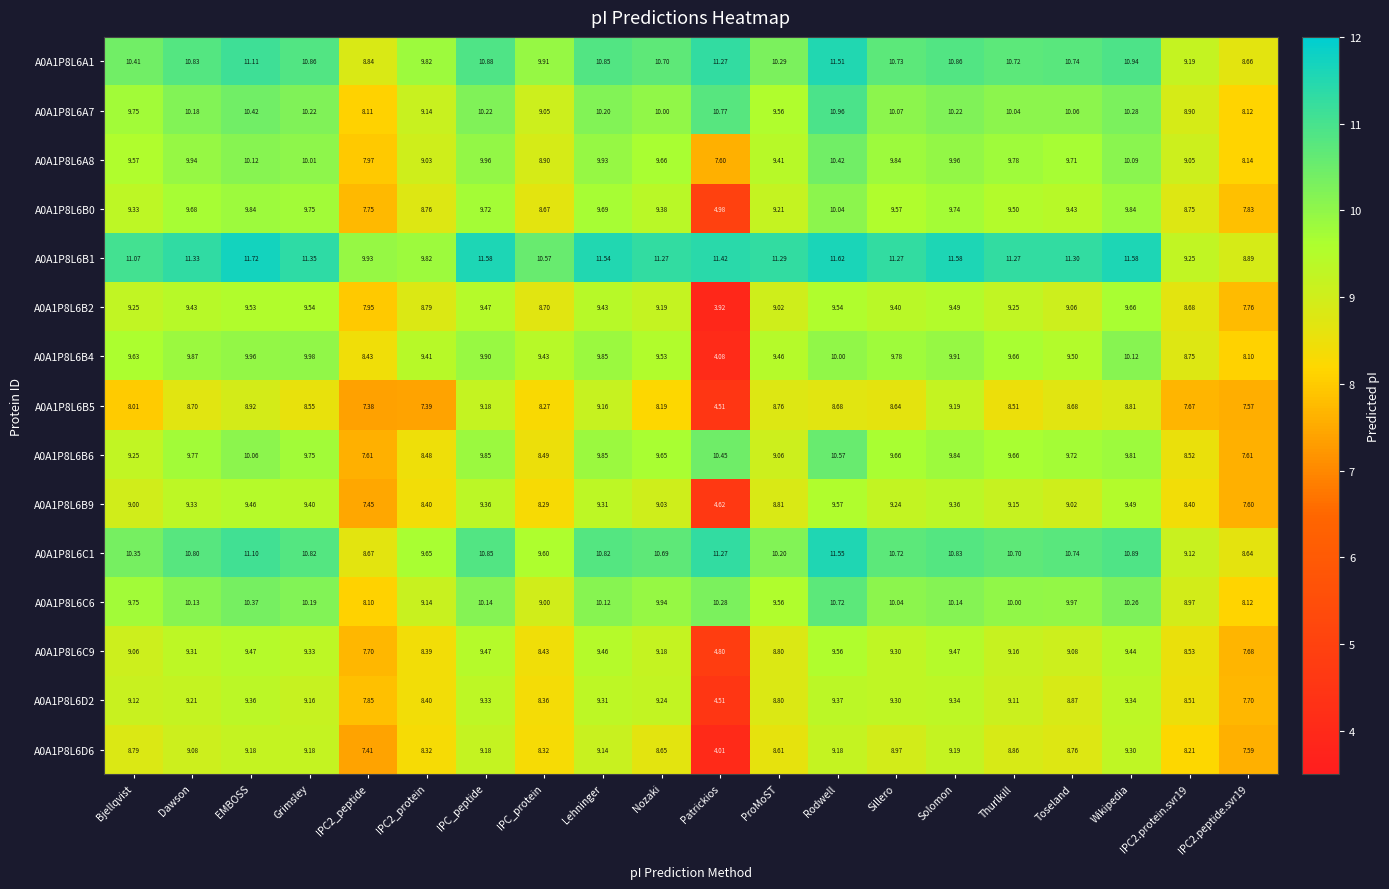

At which category is the sum across all series the highest?

Rodwell